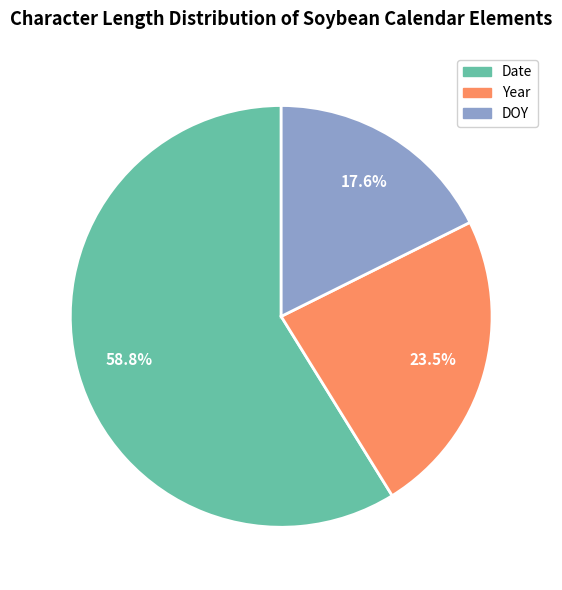

Does any single category account for the majority?

Yes